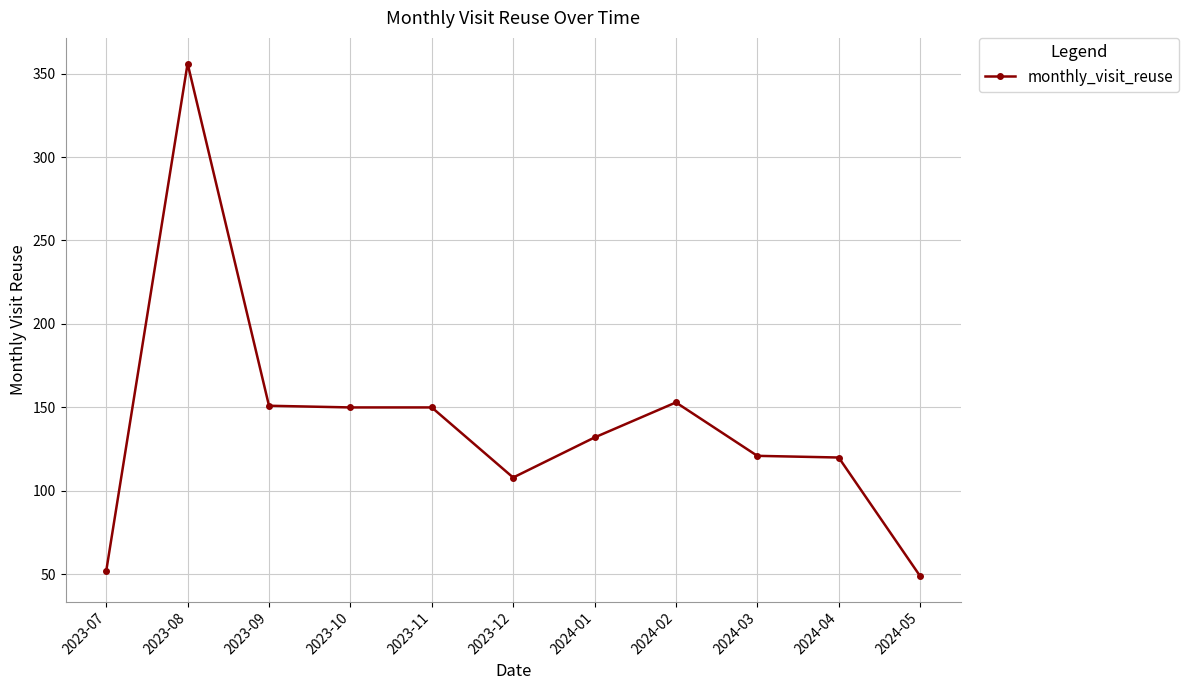

How many lines are shown in the chart?

1